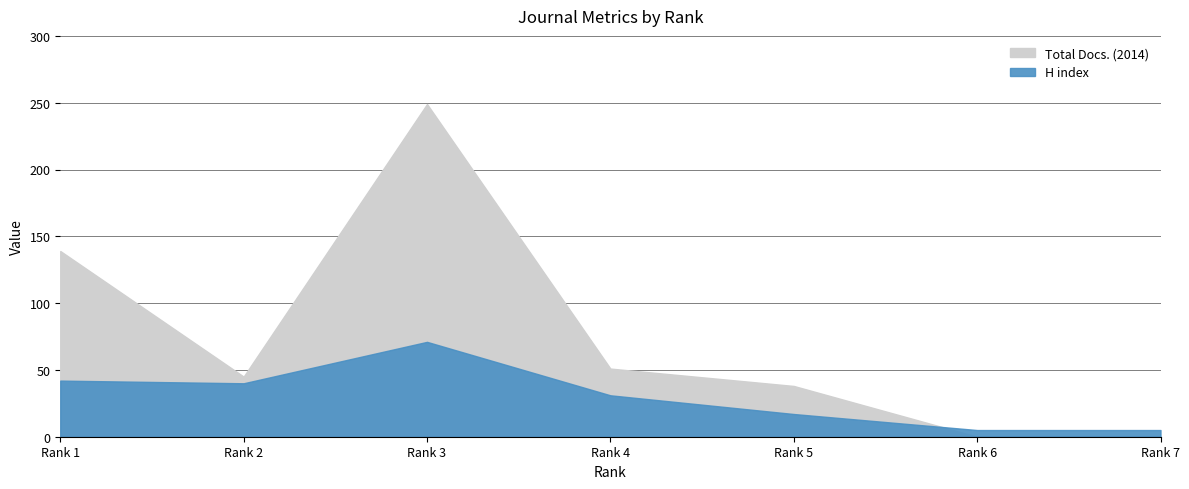

List the series in order of their peak value, highest first.

Total Docs. (2014), H index